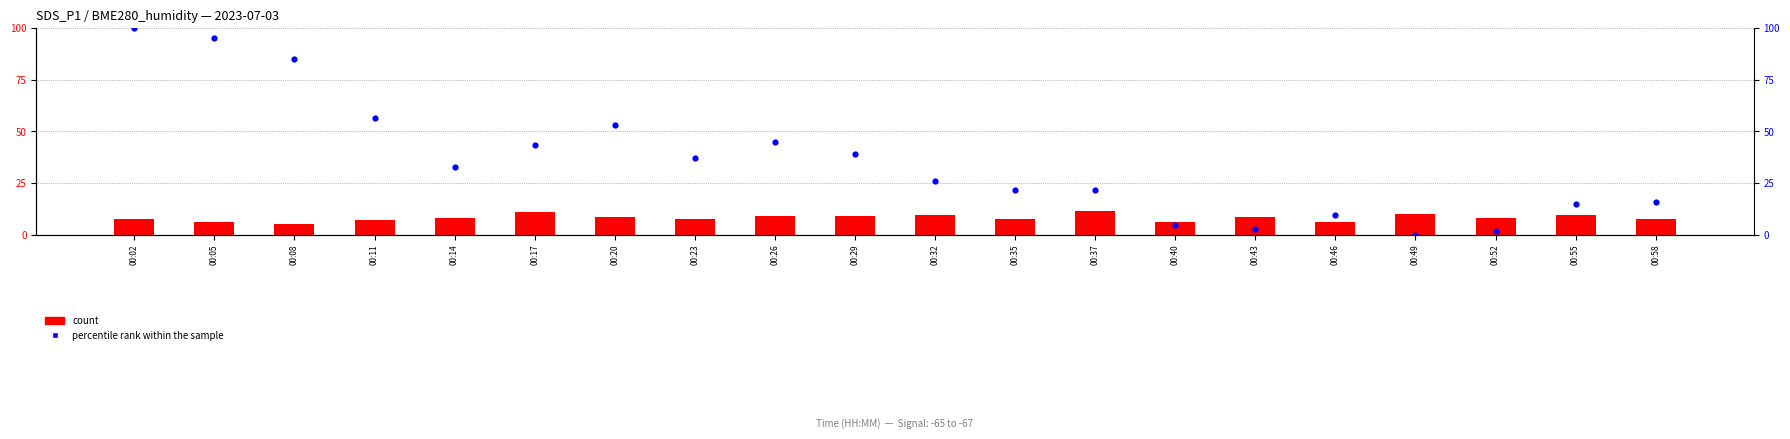

What are all the series names shown in the legend?

count, percentile rank within the sample